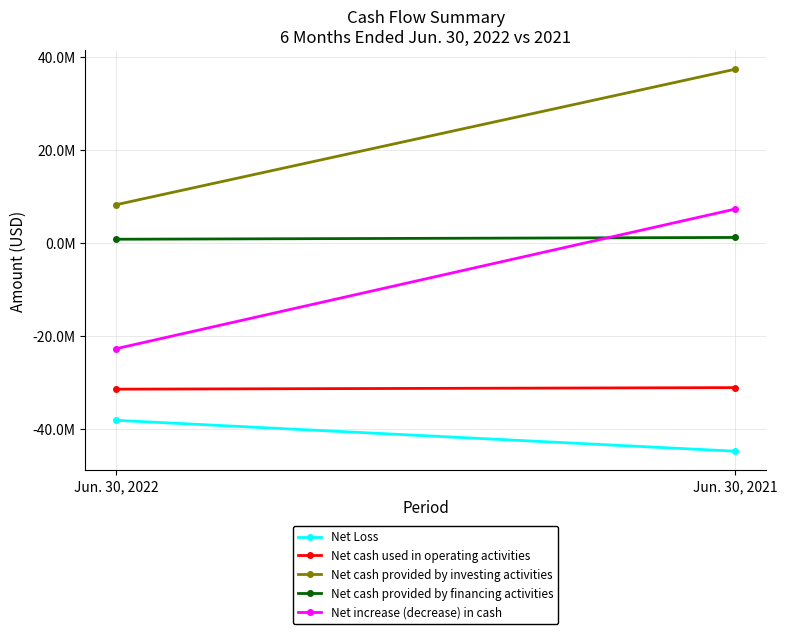

At which label is Net Loss closest to -41522500?

Jun. 30, 2022